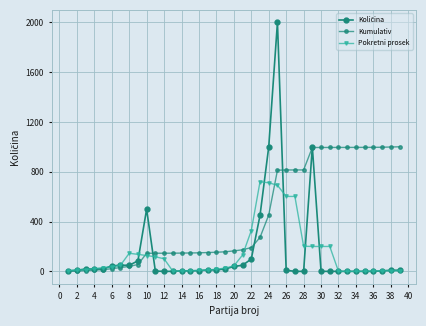

How many series are shown in this chart?

3